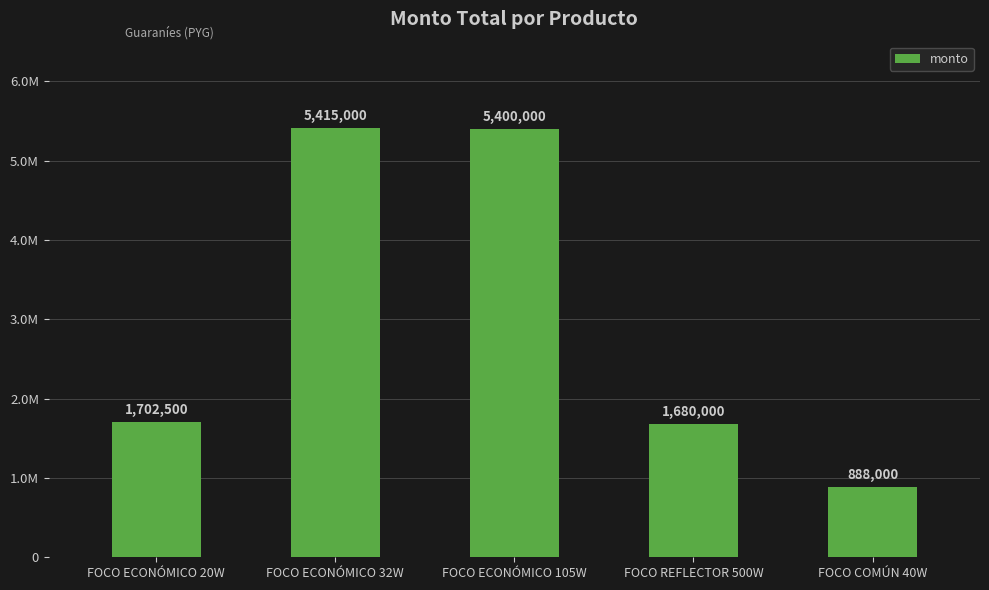

Rank the categories by value from highest to lowest.

FOCO ECONÓMICO 32W, FOCO ECONÓMICO 105W, FOCO ECONÓMICO 20W, FOCO REFLECTOR 500W, FOCO COMÚN 40W